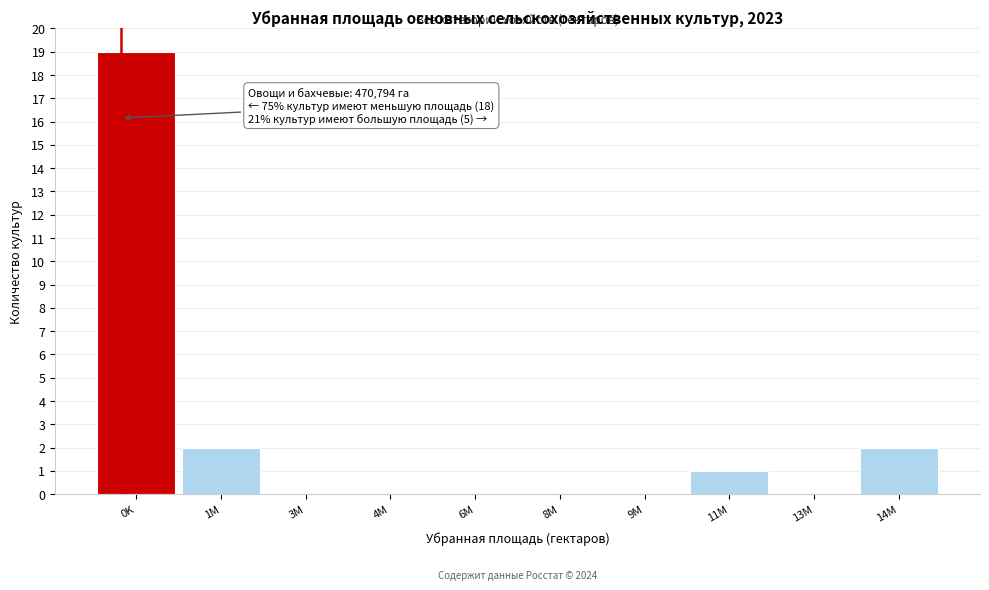

Reading left to right, extract all data points from this chart.

0K=19	1M=2	3M=0	4M=0	6M=0	8M=0	9M=0	11M=1	13M=0	14M=2